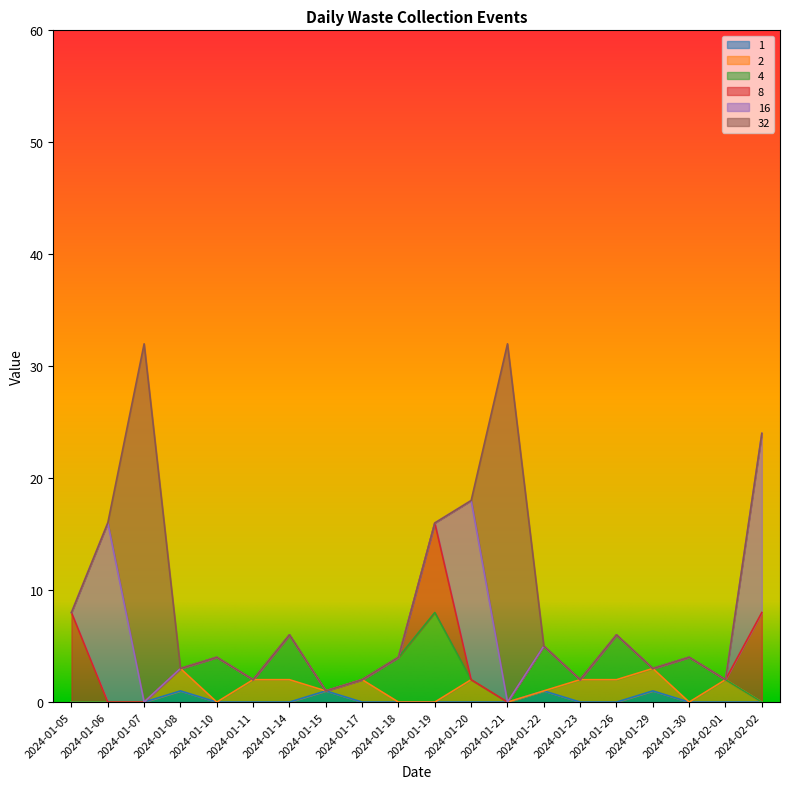

What is the spread (max minus min) of values at 2024-01-14?

4